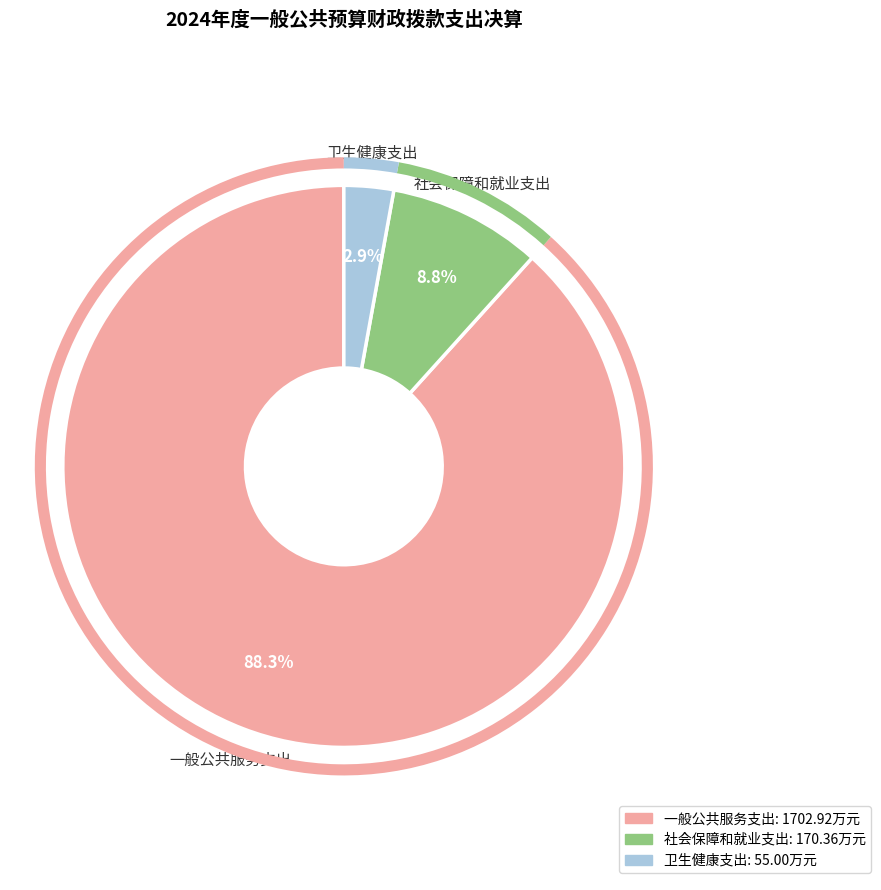

What is the largest slice in the pie chart?

一般公共服务支出